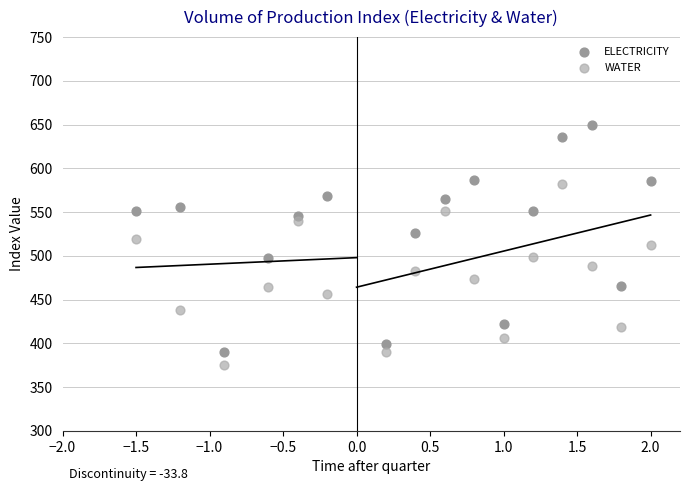

Which series reaches the maximum Y coordinate?

ELECTRICITY